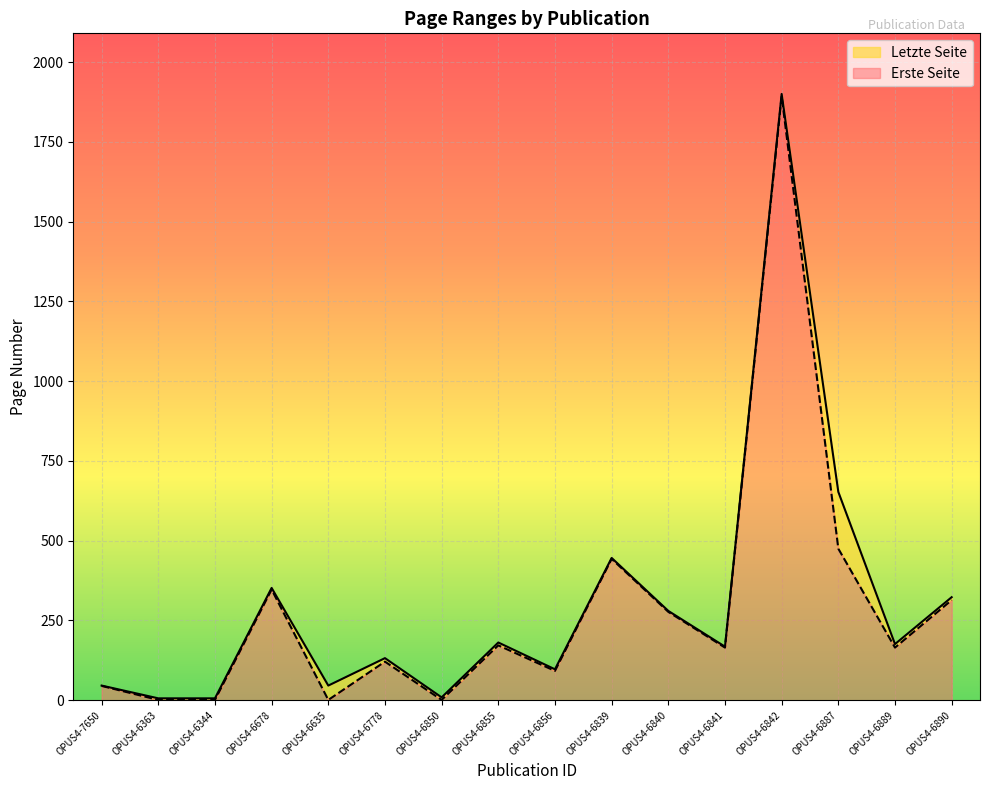

What is the total value across all series at OPUS4-6890?

323